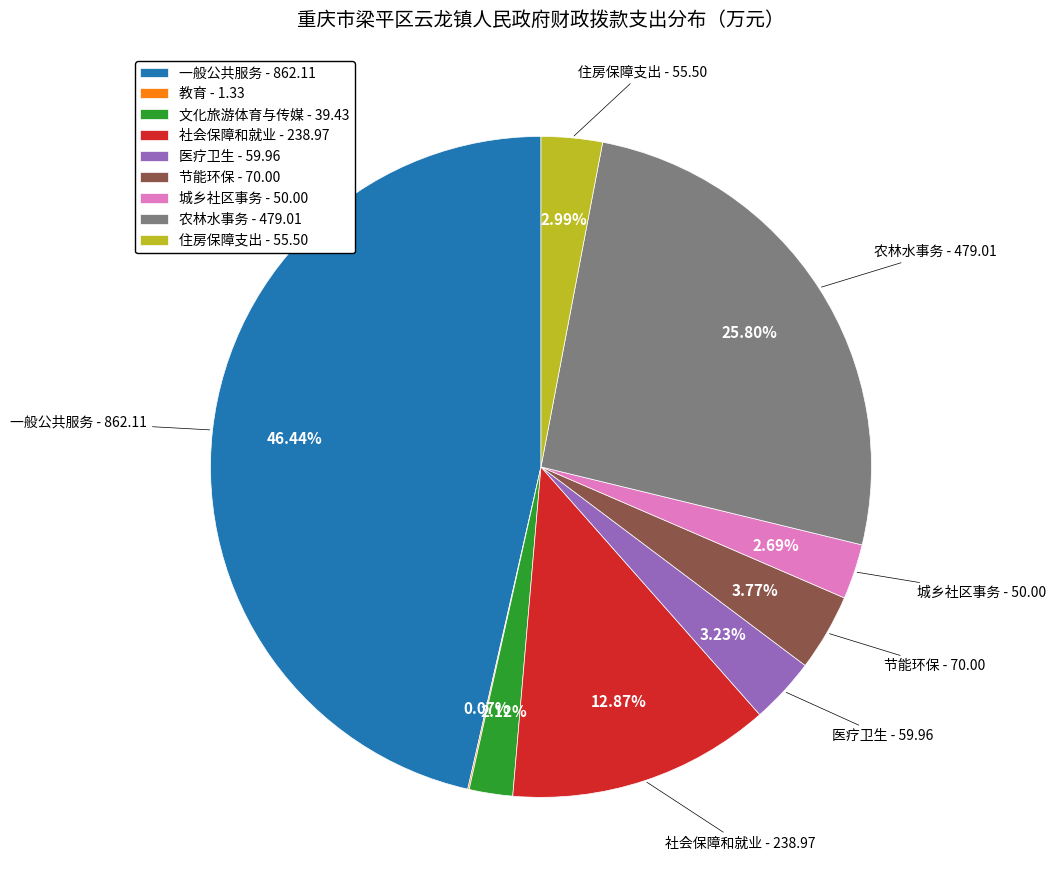

Approximately how many times larger is the value at 医疗卫生 - 59.96 compared to 城乡社区事务 - 50.00?

1.2